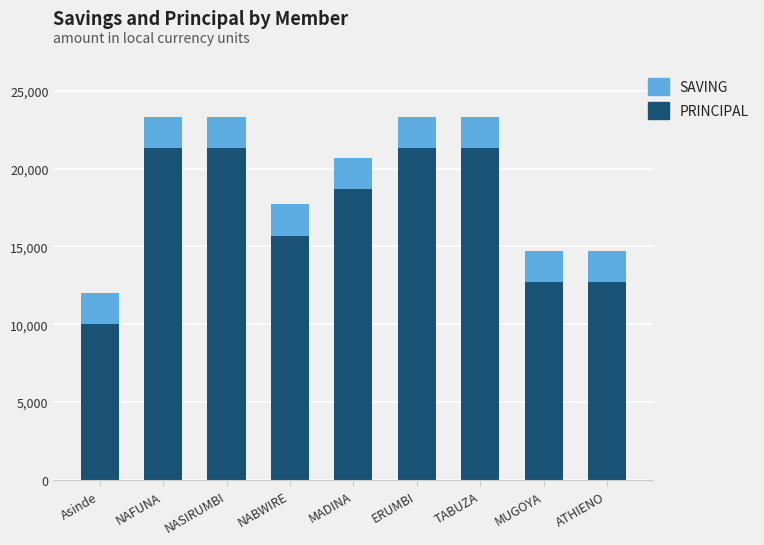

At which label does PRINCIPAL reach its minimum?

Asinde